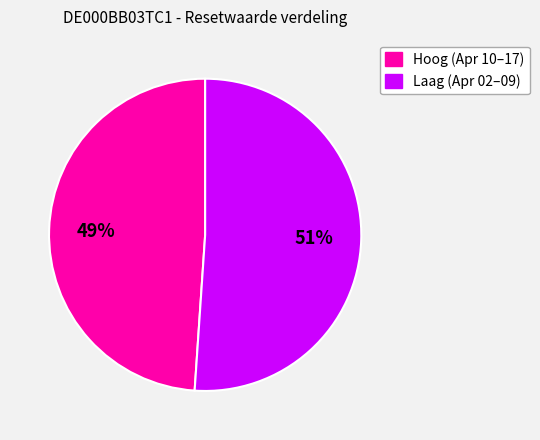

To the nearest percent, what is the difference between the largest and smallest slice percentages?

2%